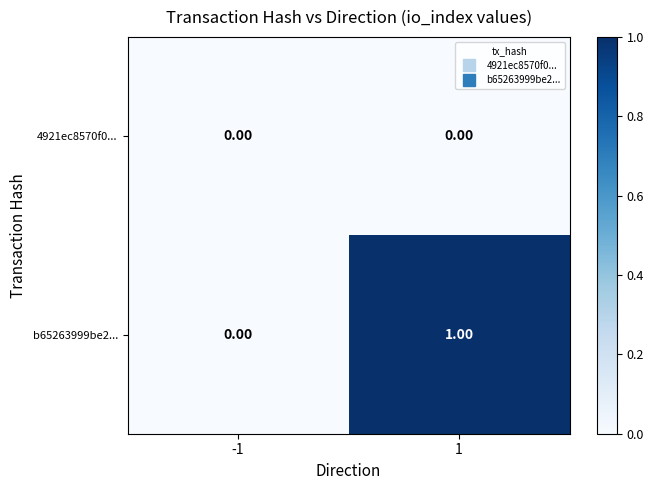

Which label corresponds to the largest value in the chart?

1